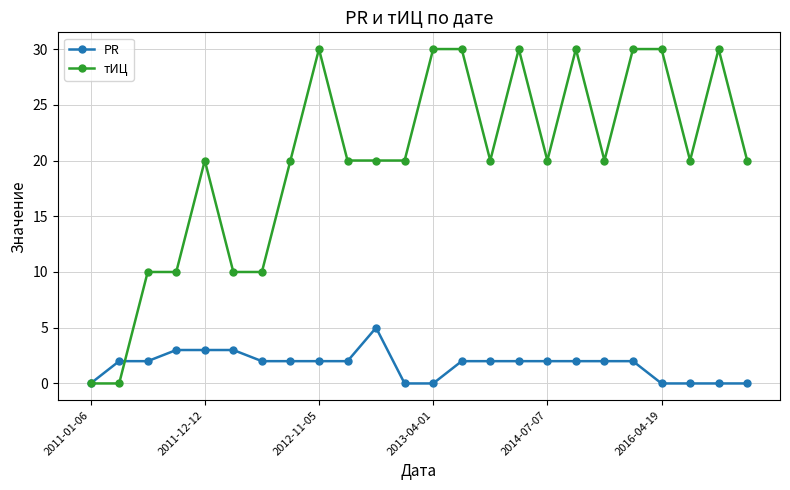

How many lines are shown in the chart?

2